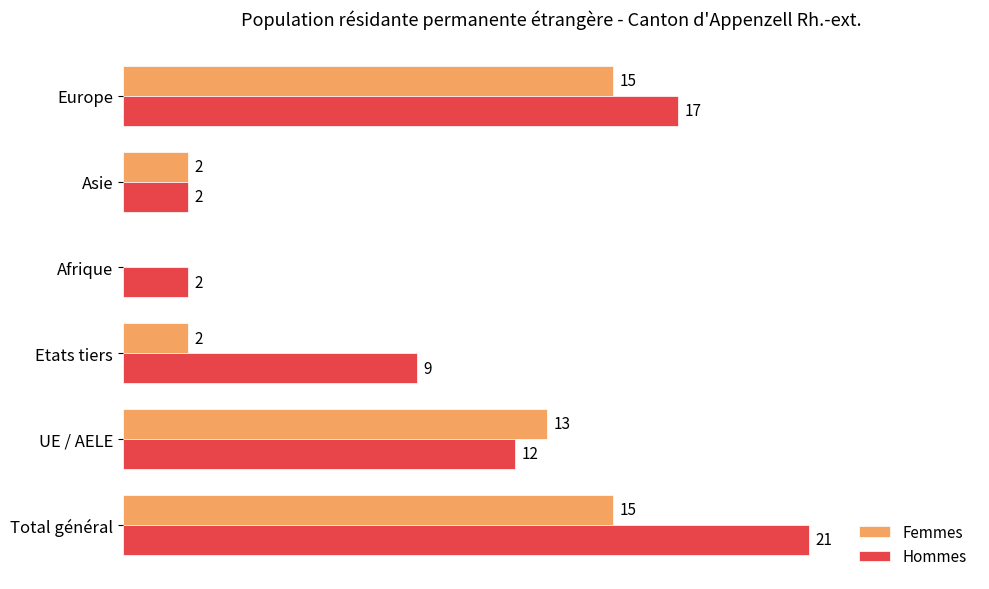

Which series changed the most between UE / AELE and Afrique?

Femmes